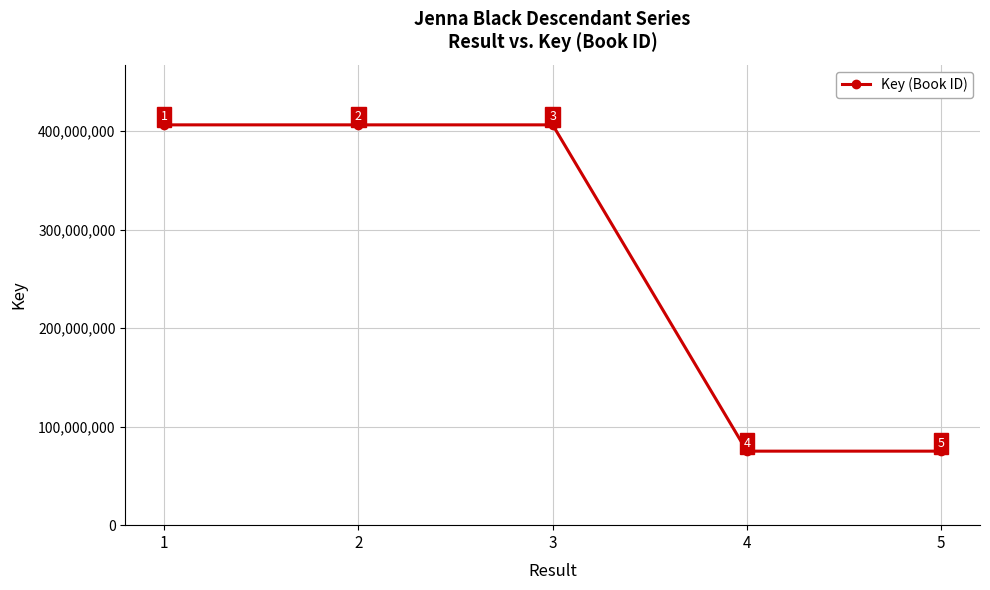

Which has a higher value, 2 or 4?

2